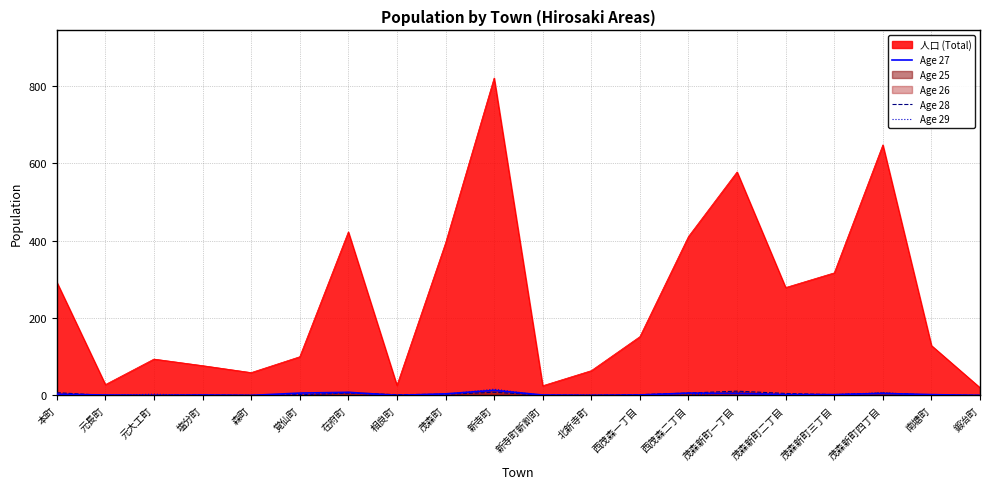

True or false: Age 28 has more than 0 interior local peaks.

True